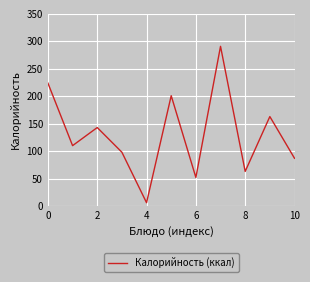

What is the difference between the maximum and minimum values?

285